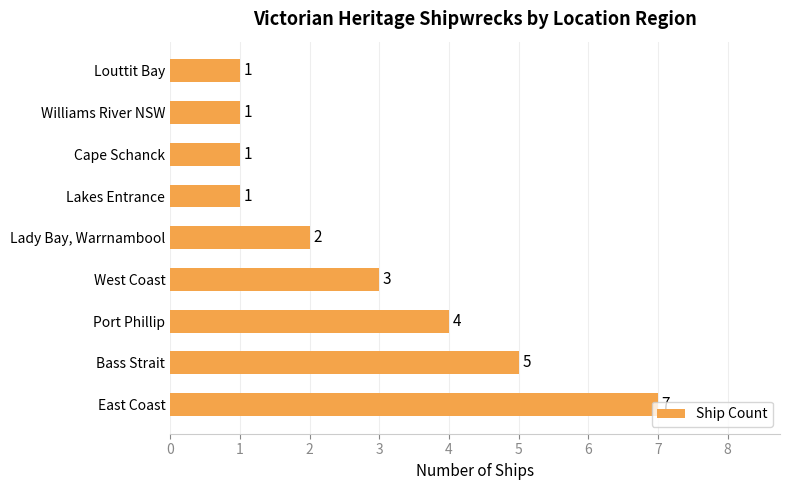

How many values are between 1 and 4?

7